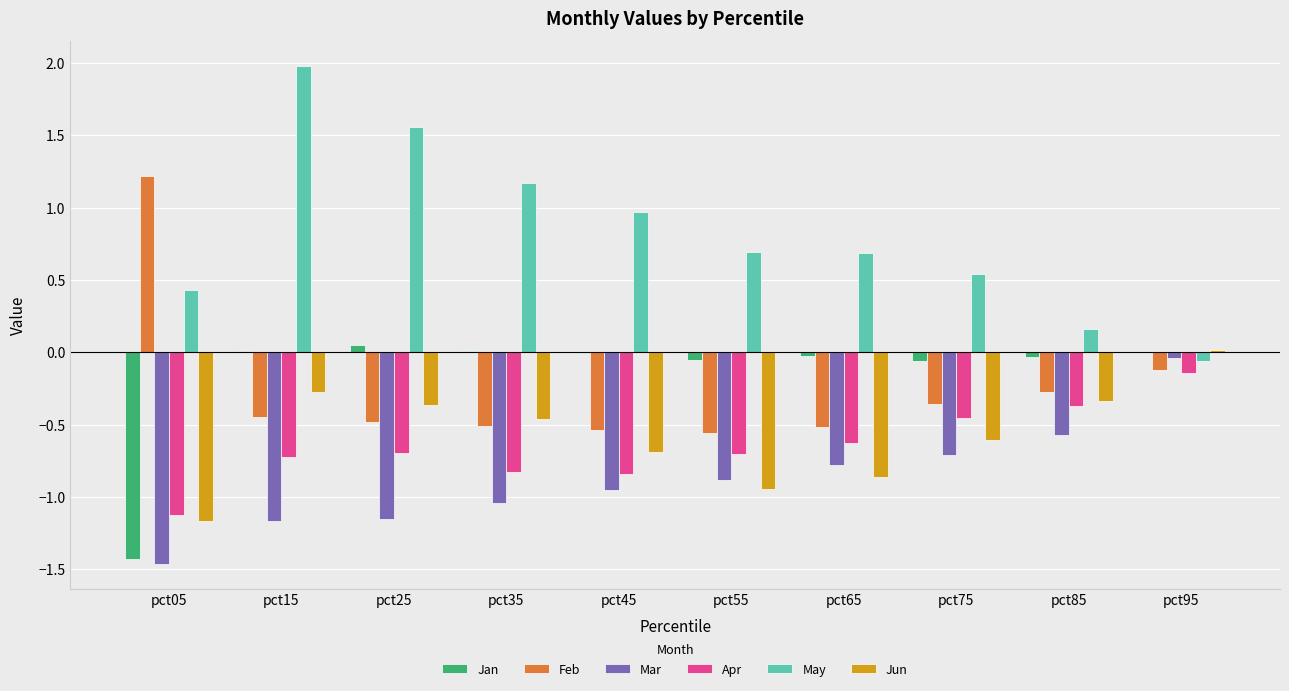

At which category does the chart reach its peak across all series?

pct15